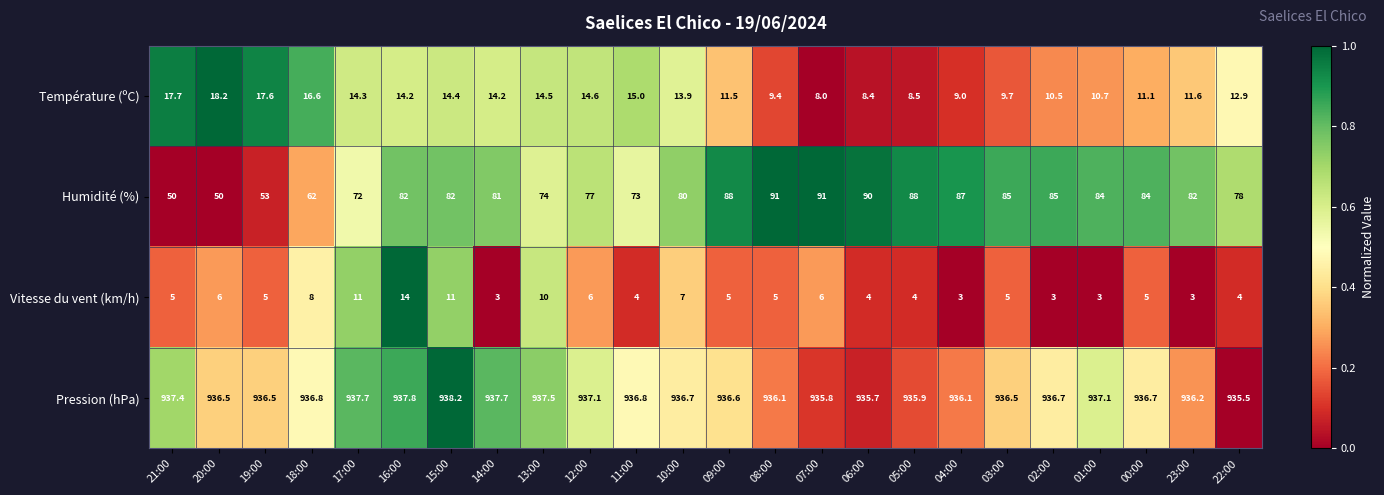

At which category is the sum across all series the highest?

16:00